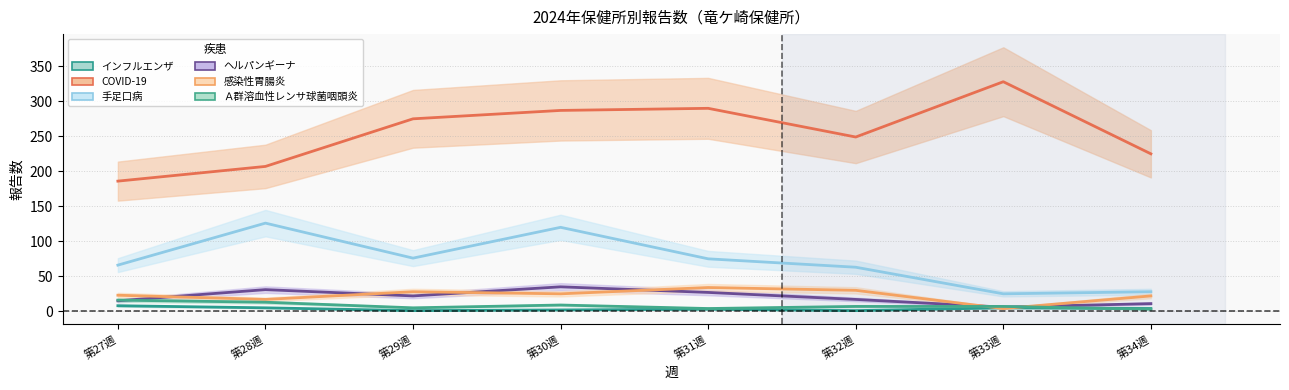

Which category has the lowest value across all series?

第29週